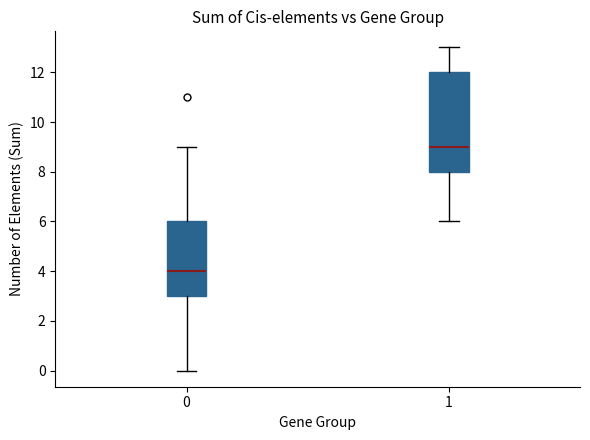

Where does the upper whisker of the box at x = 1 end on the y-axis? The values are not printed on the chart, so give them approximately, as read against the axis.

13